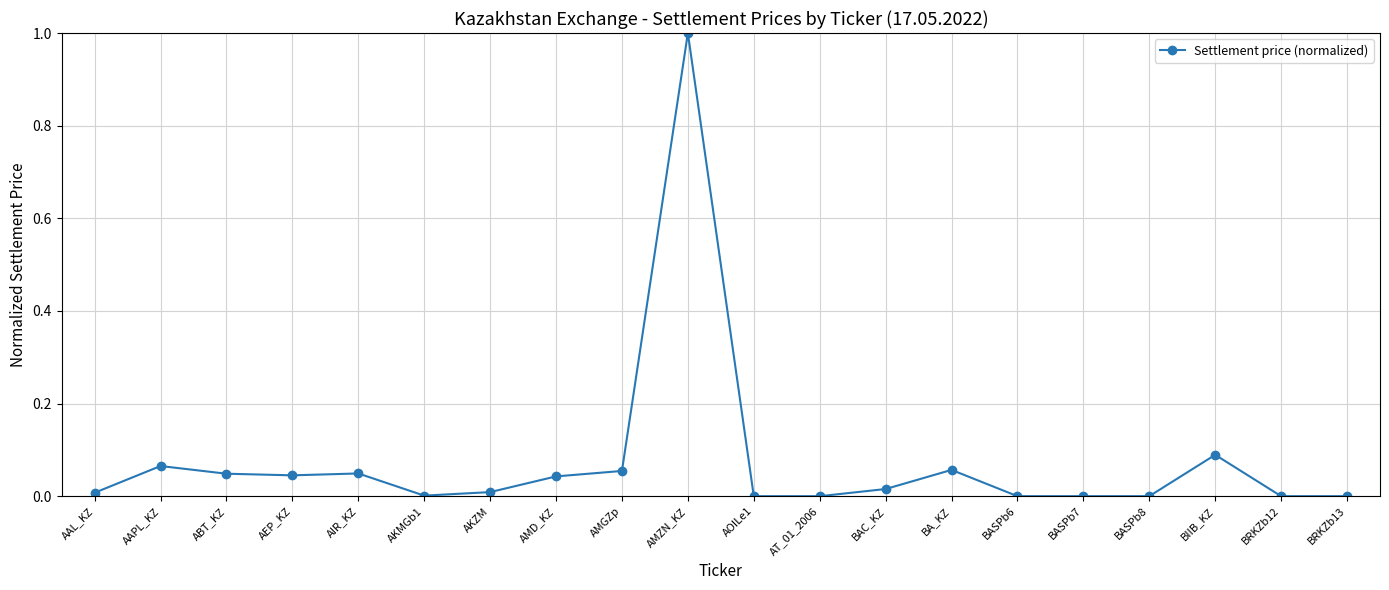

How many data points does each series have?

20